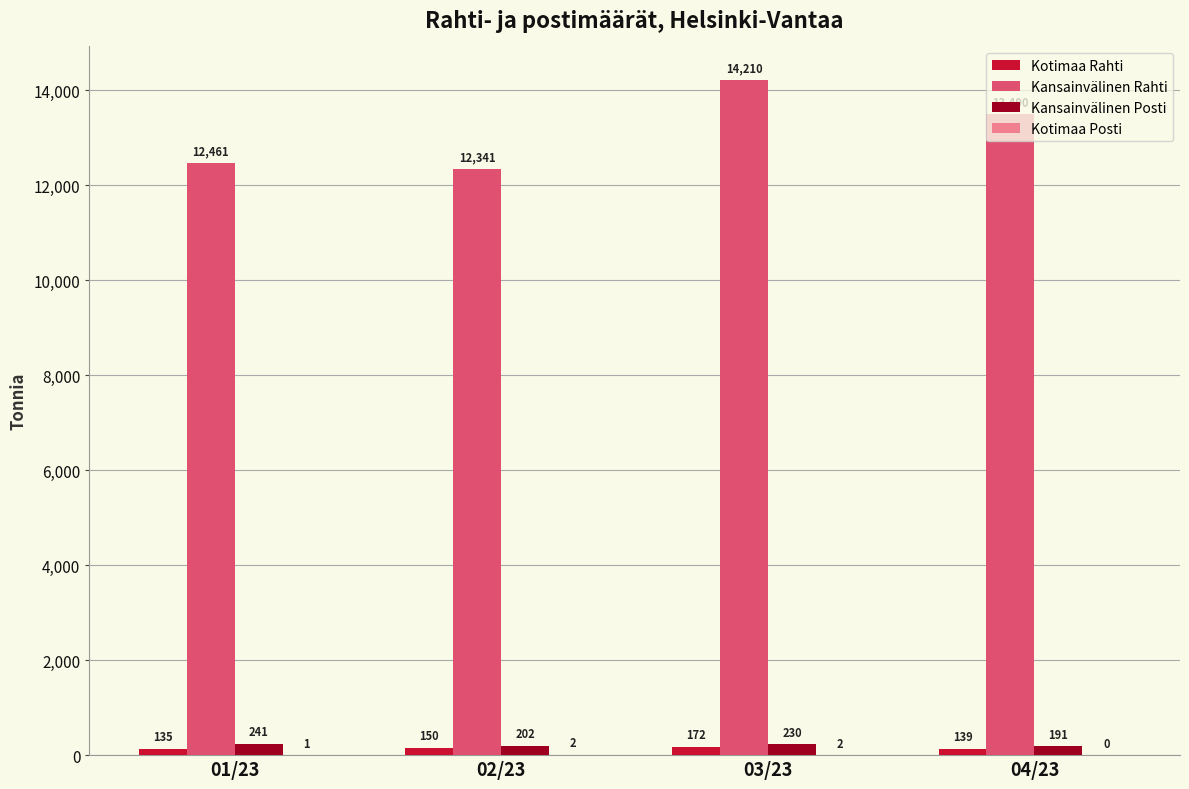

At which category is the sum across all series the highest?

03/23